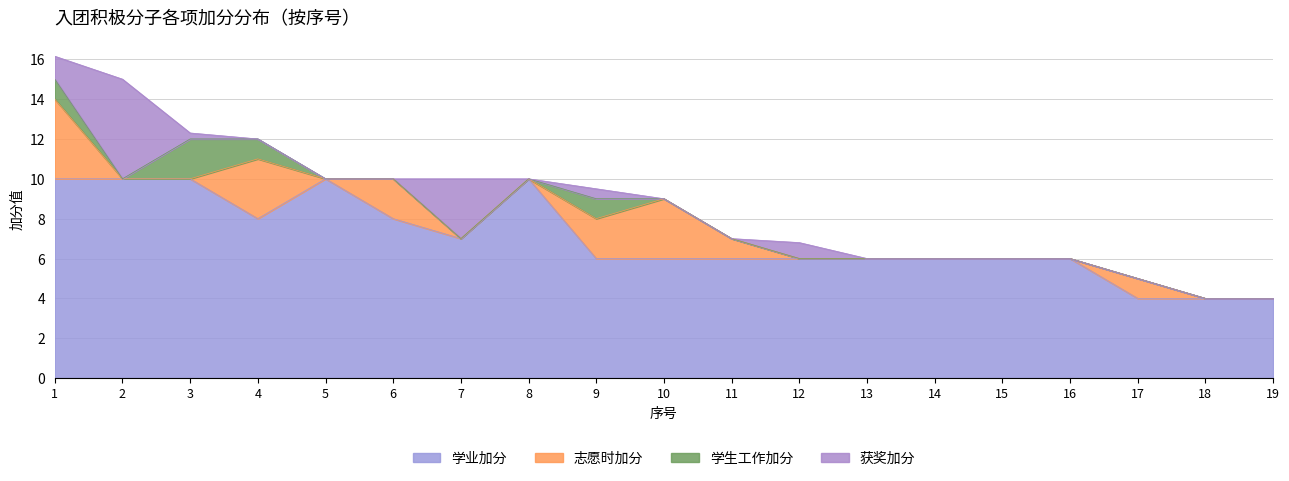

Rank the categories by 学业加分 value from highest to lowest.

1, 2, 3, 5, 8, 4, 6, 7, 9, 10, 11, 12, 13, 14, 15, 16, 17, 18, 19